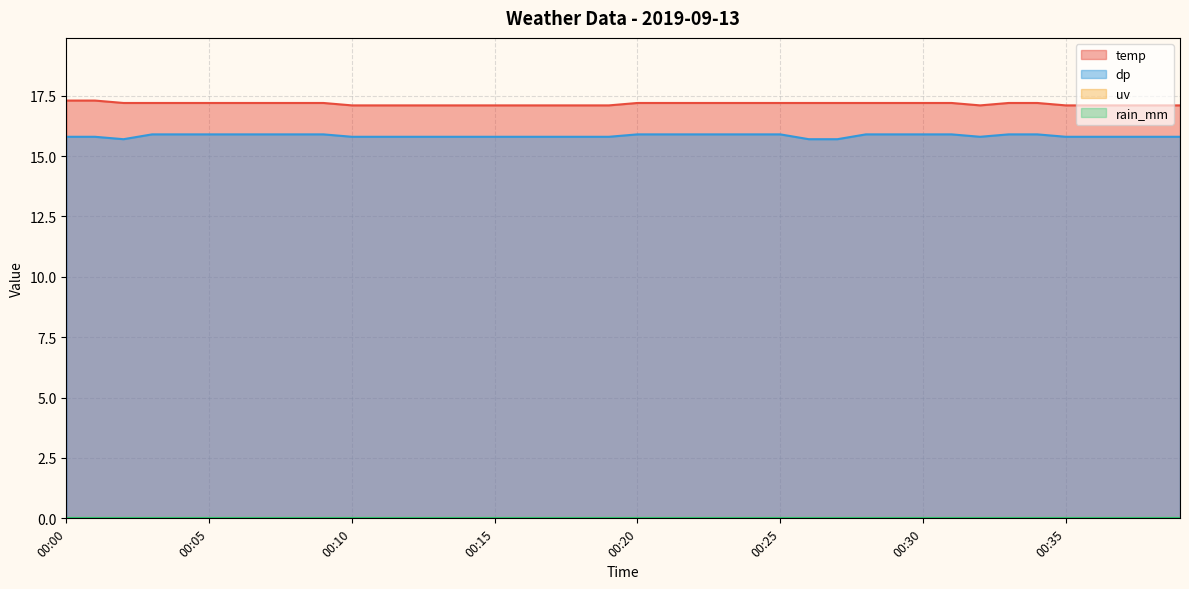

True or false: dp has a value of 15.8 at 00:00.

True